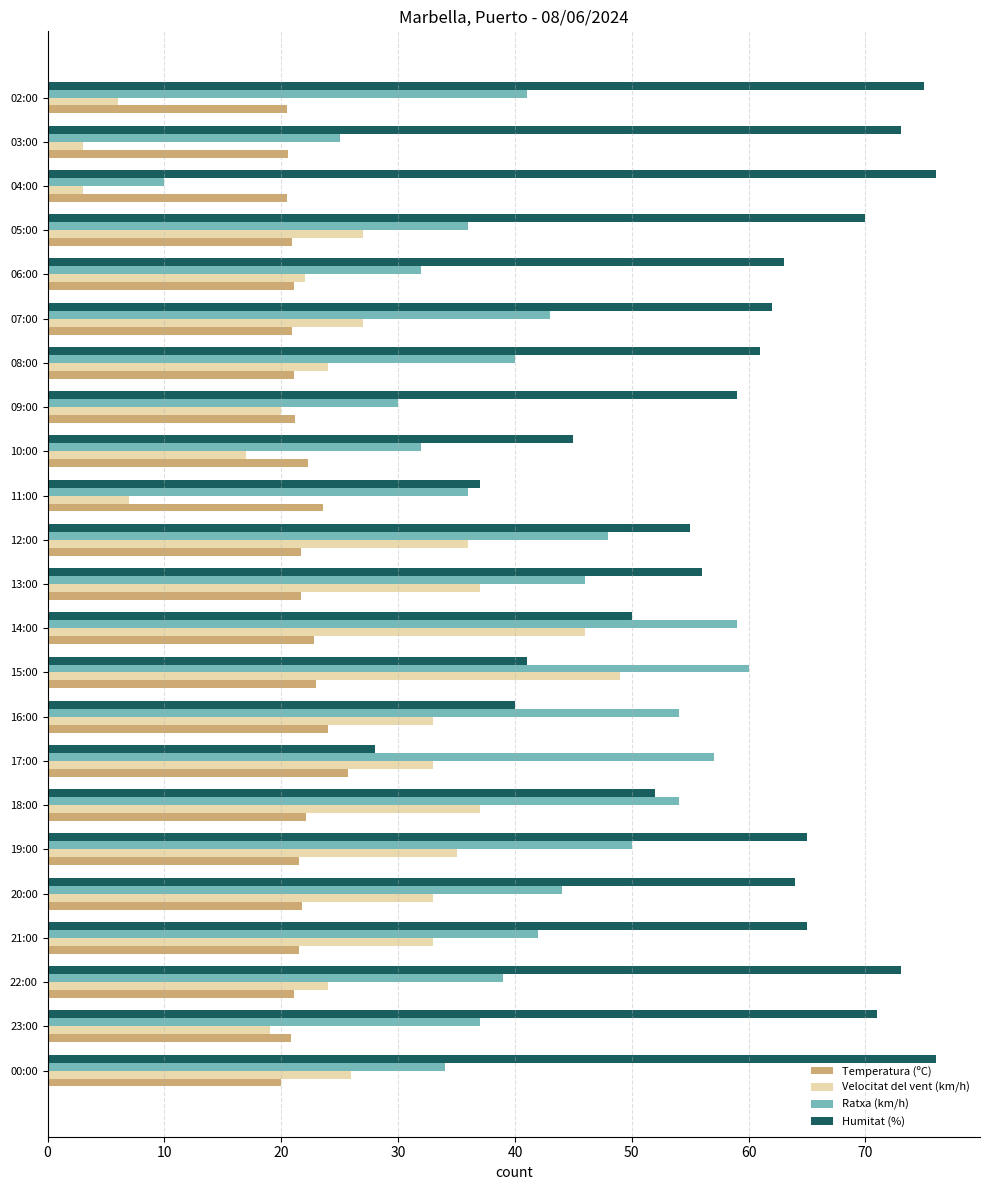

Is it true that Ratxa (km/h) equals 30.9 at 19:00?

False